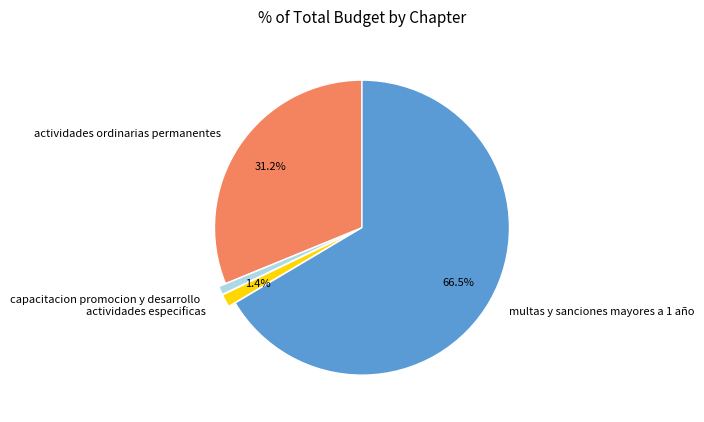

What is the majority slice?

multas y sanciones mayores a 1 año